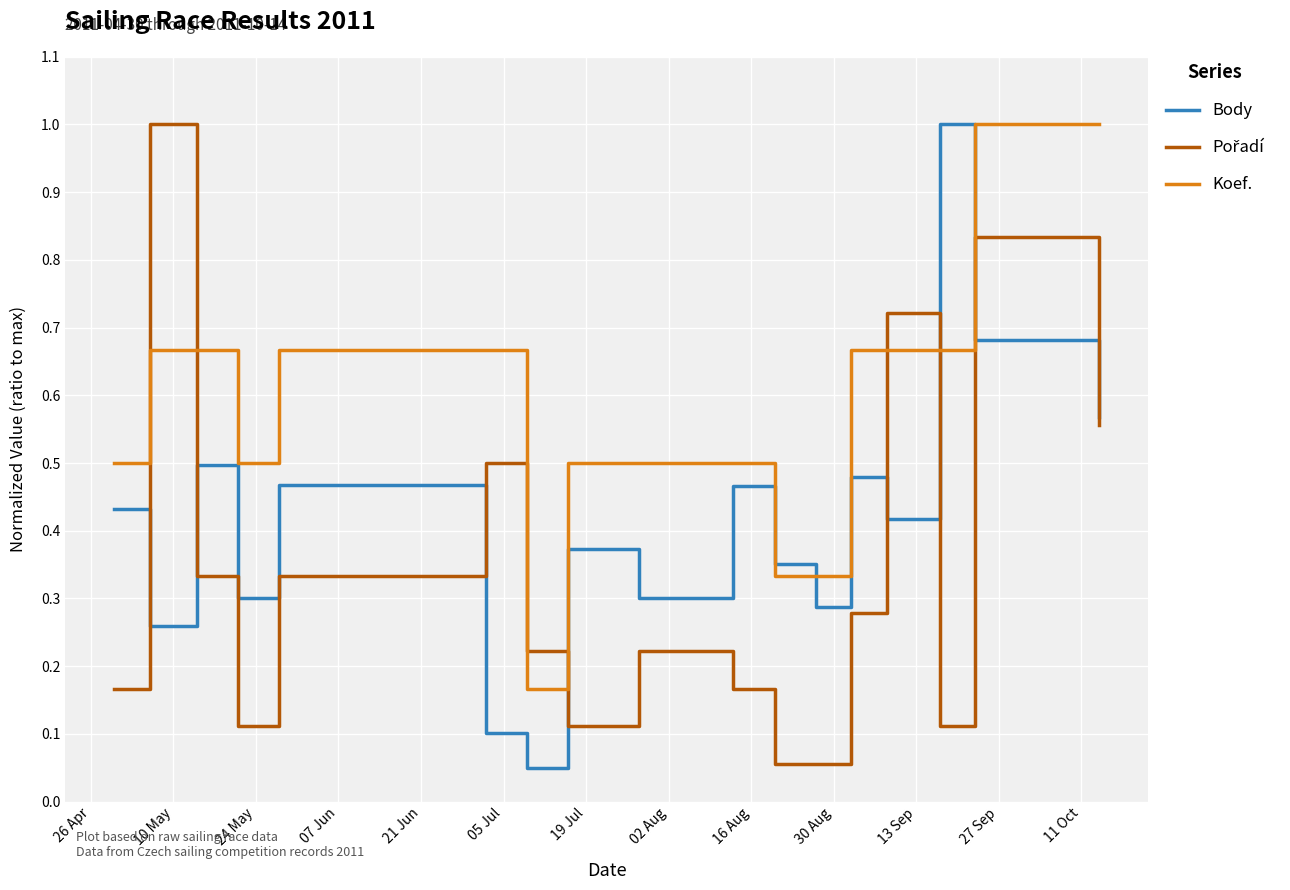

Which series has the largest total across all categories?

Koef.